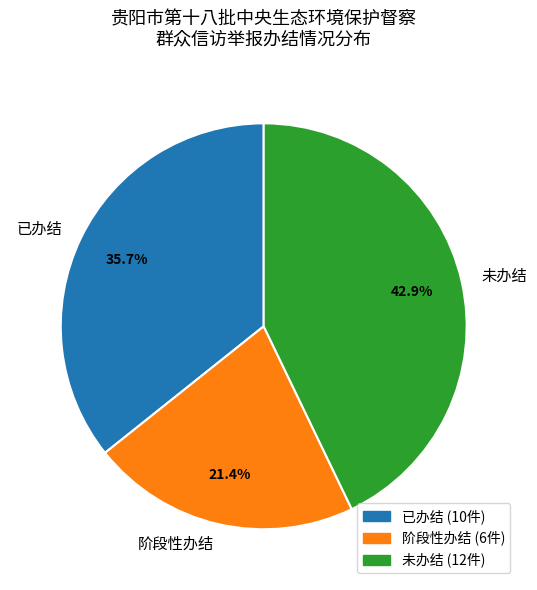

Rank the categories by value from highest to lowest.

未办结, 已办结, 阶段性办结